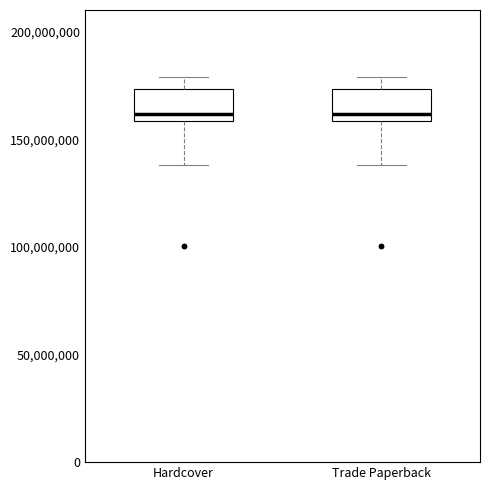

Reading left to right, transcribe this box plot: for each box, give where its median line is, the range the box spans, and where its two whiskers end, as read against the y-axis. The values are not printed on the chart, so give them approximately, as read against the axis.

Hardcover: median 160000000 (just above the box's lower edge), box 160000000 to 175000000, whiskers 140000000 to 180000000
Trade Paperback: median 160000000 (just above the box's lower edge), box 160000000 to 175000000, whiskers 140000000 to 180000000